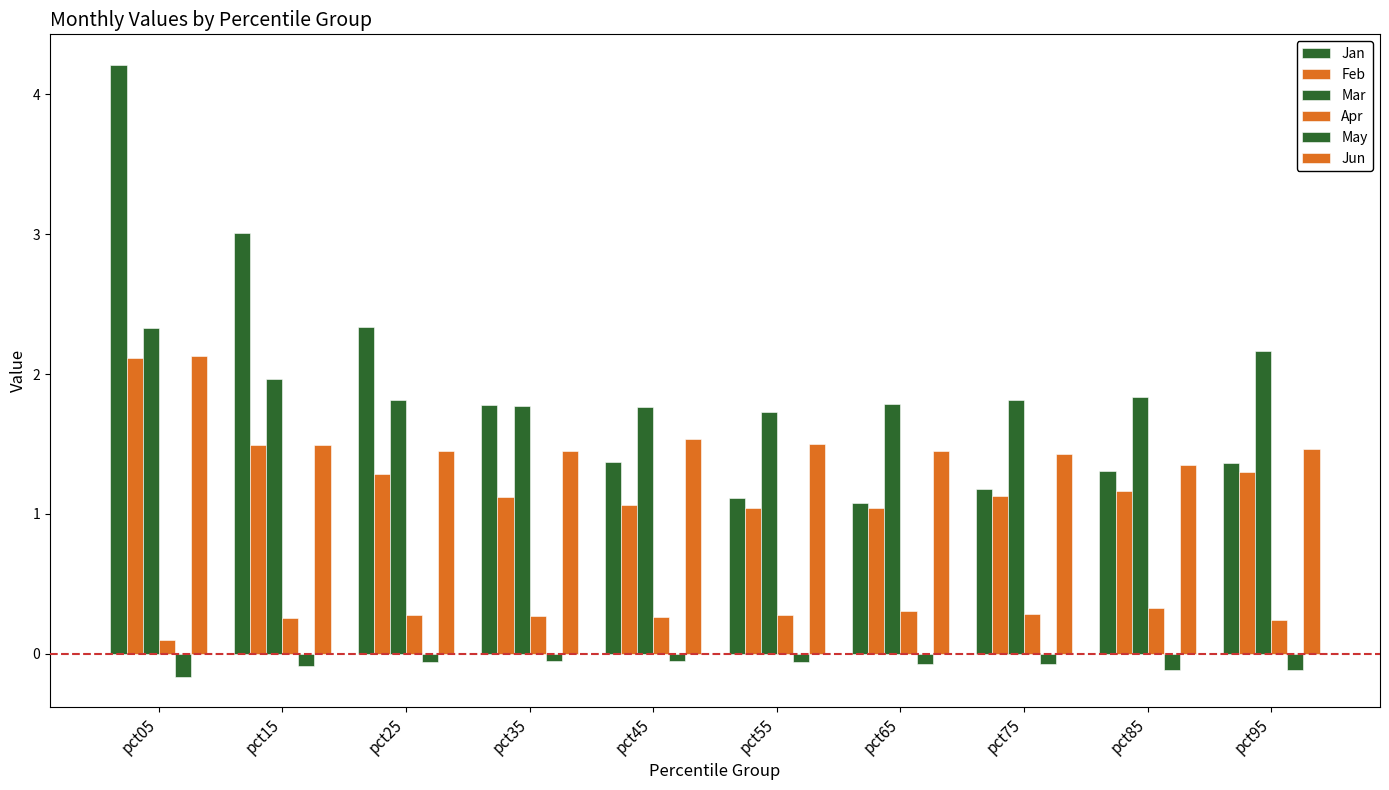

What is the sum of all May values?

-0.8